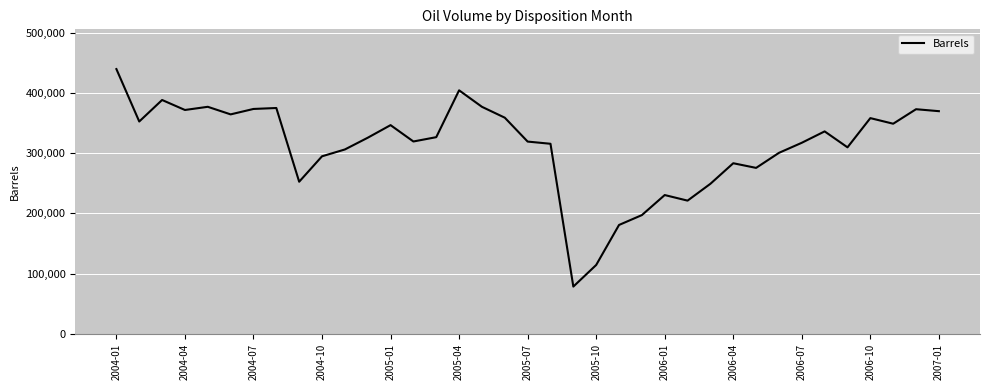

What is the greatest value displayed?

439529.0